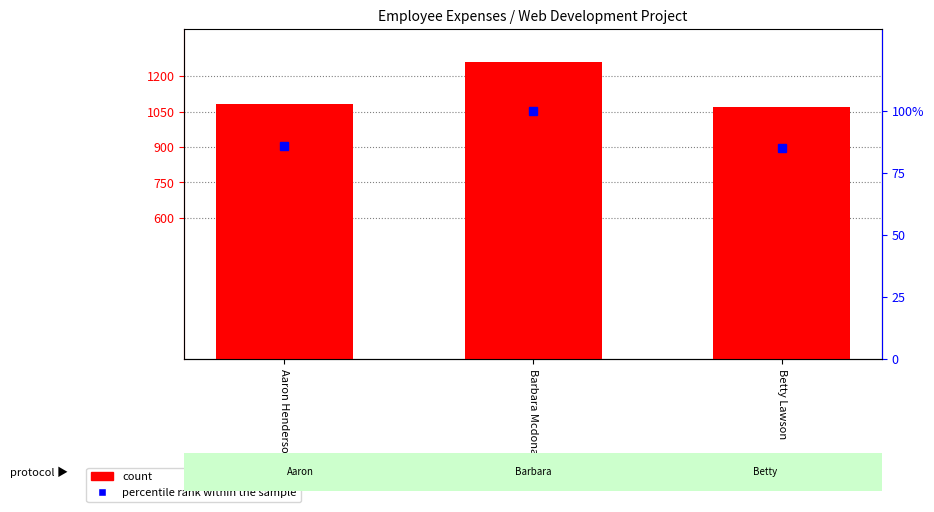

The count series shows 579.4 at Betty Lawson. True or false?

False